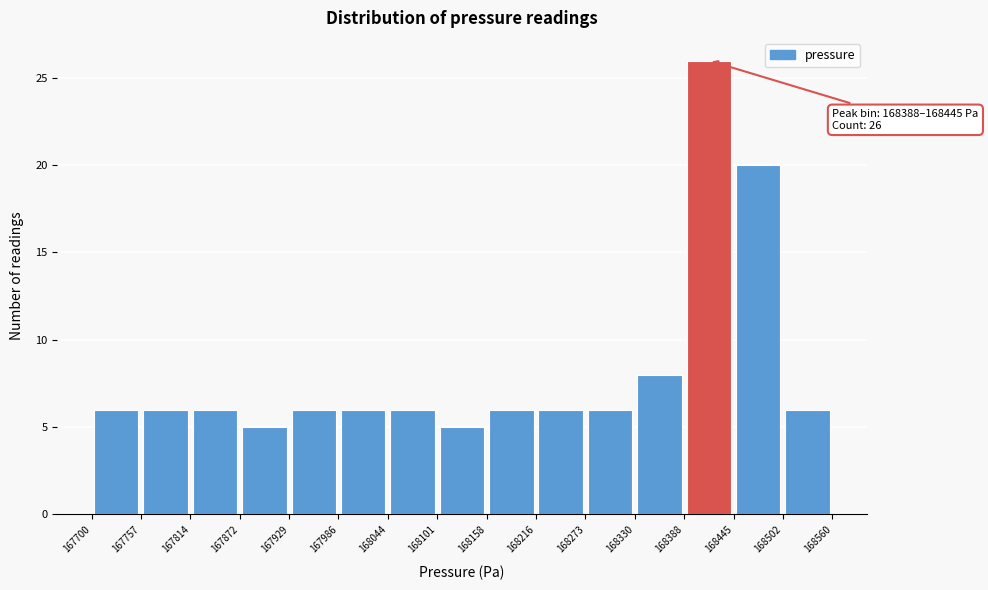

Over which range of the x-axis is the bar tallest?

168388 to 168445